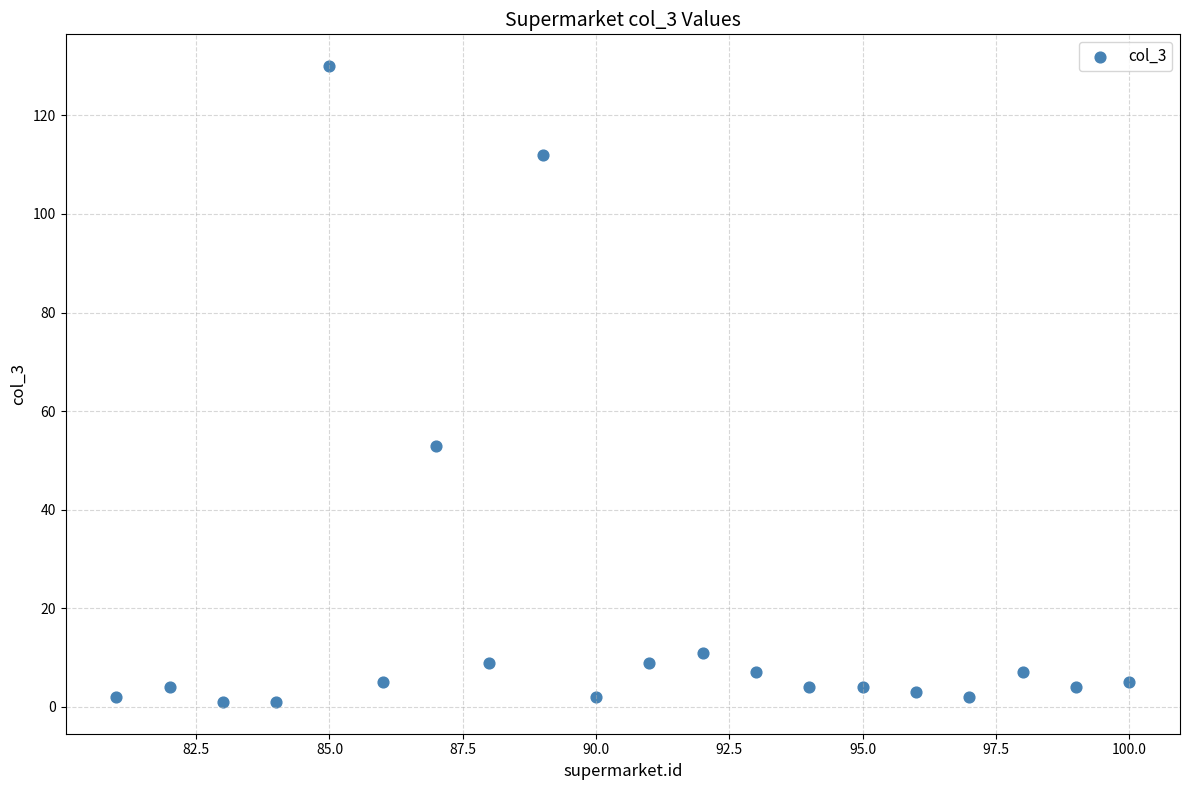

What Y value in the scatter plot is closest to 65?

53